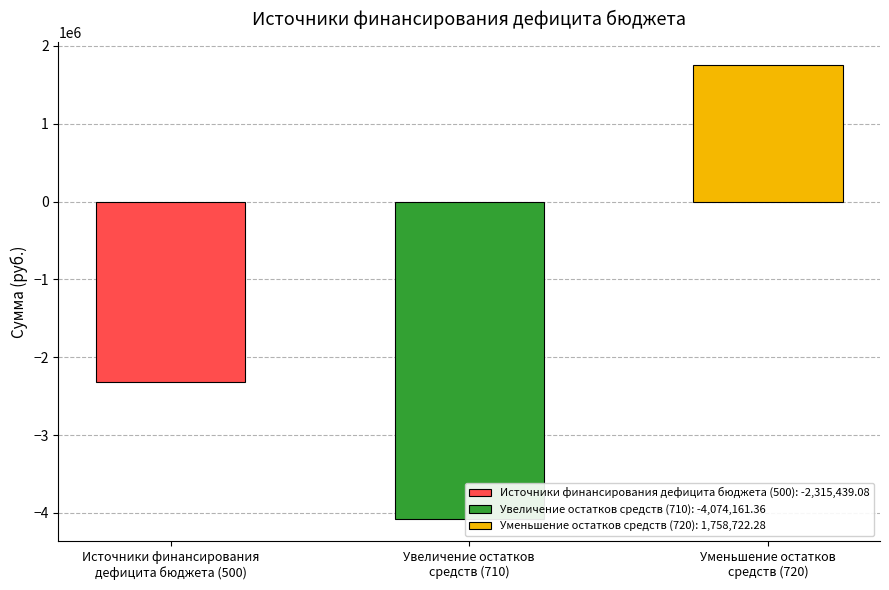

Reading right to left, list all the values displayed in this chart.

Уменьшение остатков
средств (720)=1758722.3	Увеличение остатков
средств (710)=-4074161.4	Источники финансирования
дефицита бюджета (500)=-2315439.1